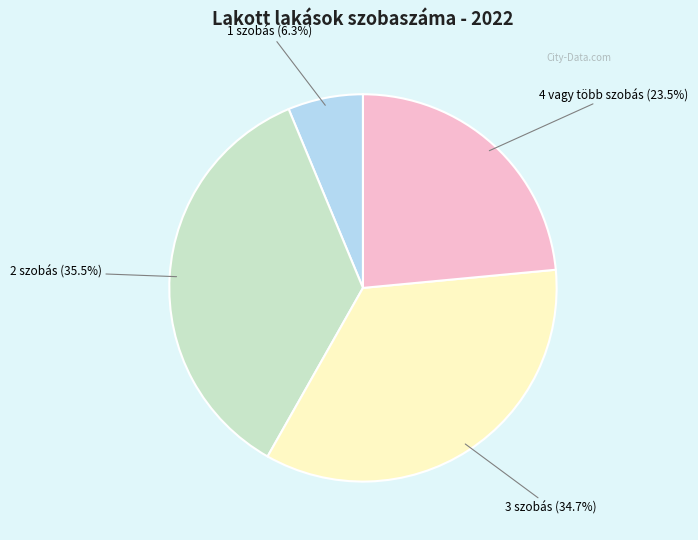

Which slice is the largest?

2 szobás